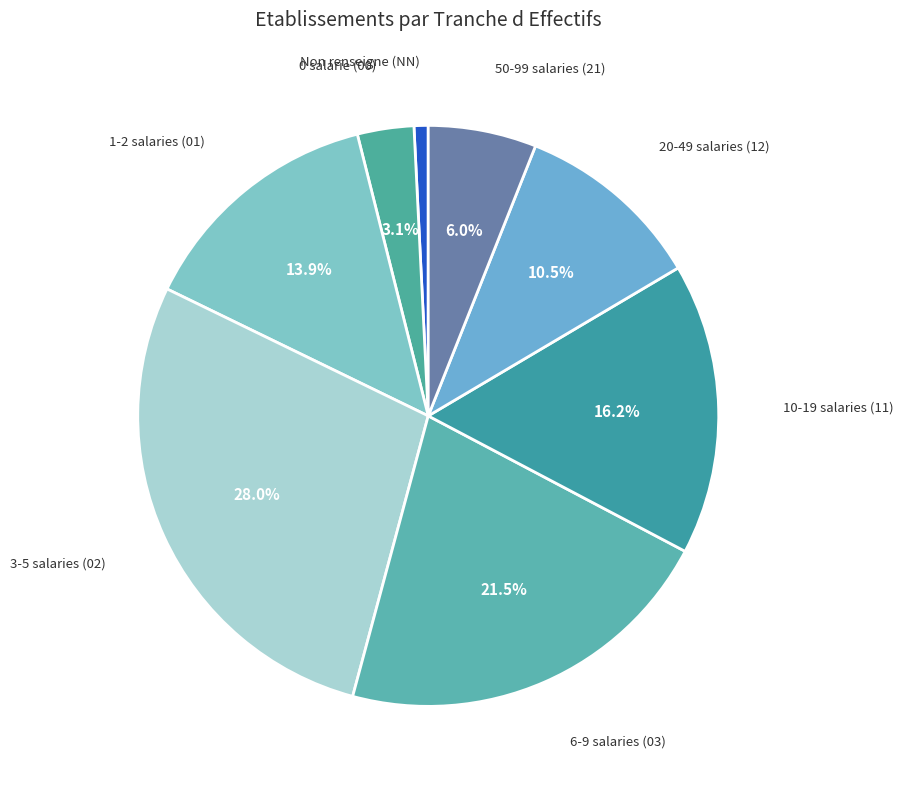

Is there any slice that represents more than half of the pie?

No